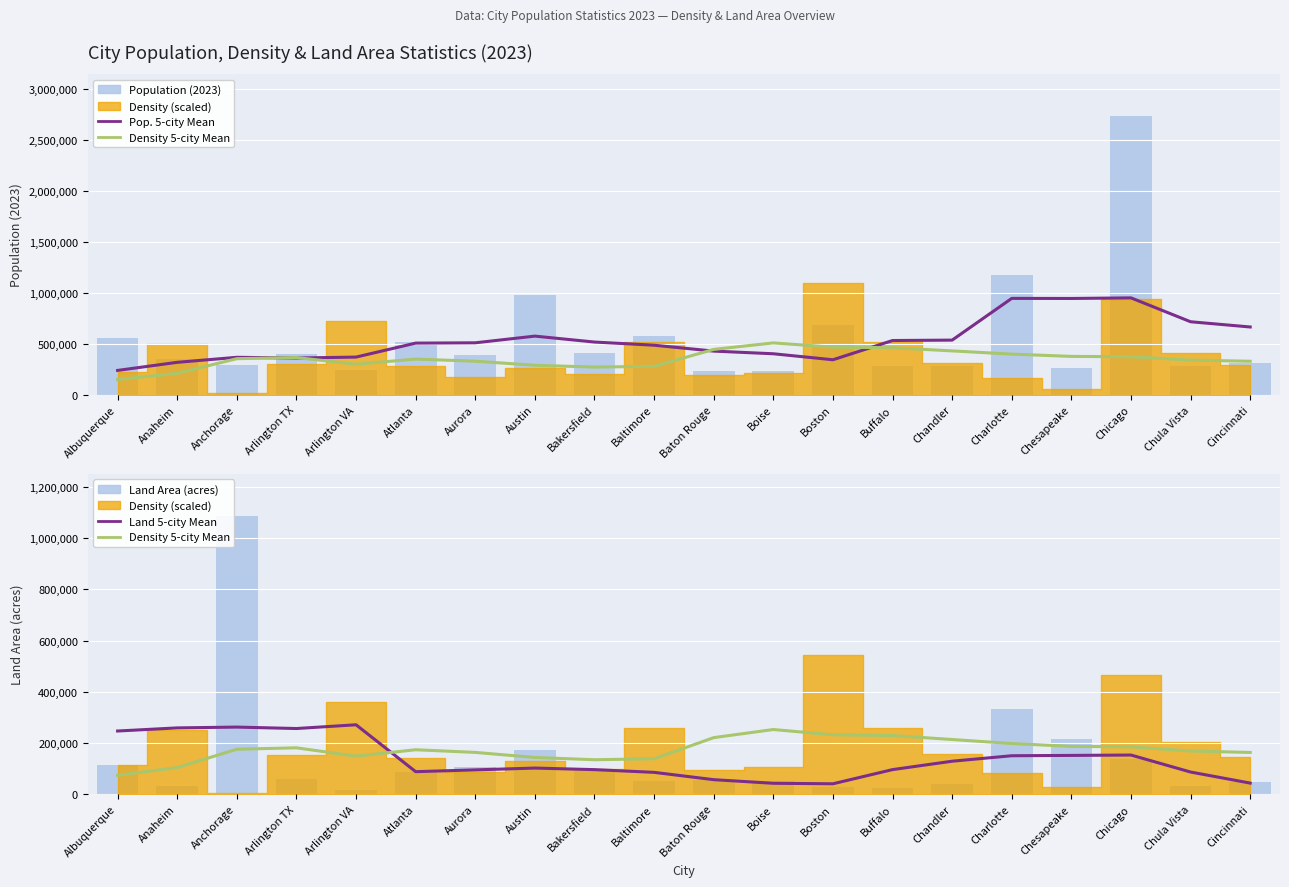

Reading right to left, extract all data points from this chart.

Population 5-city Mean: Cincinnati=663386.8	Chula Vista=714686.4	Chicago=948883.6	Chesapeake=943039.8	Charlotte=943859.0	Chandler=534698.0	Buffalo=530676.2	Boston=341955.4	Boise=400828.8	Baton Rouge=426892.4	Baltimore=484627.8	Bakersfield=515644.0	Austin=573862.0	Aurora=508256.2	Atlanta=505293.2	Arlington VA=368251.8	Arlington TX=359065.4	Anchorage=366040.0	Anaheim=316901.0	Albuquerque=237469.4
Density 5-city Mean (scaled): Cincinnati=163006.7	Chula Vista=168514.2	Chicago=184888.2	Chesapeake=186707.0	Charlotte=197814.8	Chandler=213520.6	Buffalo=229087.3	Boston=231880.5	Boise=252523.1	Baton Rouge=220837.6	Baltimore=138322.8	Bakersfield=134504.2	Austin=143449.8	Aurora=163192.3	Atlanta=173529.9	Arlington VA=148511.9	Arlington TX=181083.5	Anchorage=175548.2	Anaheim=103932.3	Albuquerque=73634.2
Population (2023): Cincinnati=308576.0	Chula Vista=277559.0	Chicago=2730799.0	Chesapeake=256498.0	Charlotte=1170986.0	Chandler=279357.0	Buffalo=281655.0	Boston=684994.0	Boise=236389.0	Baton Rouge=227382.0	Baltimore=573724.0	Bakersfield=411973.0	Austin=973671.0	Aurora=391470.0	Atlanta=518472.0	Arlington VA=245695.0	Arlington TX=397158.0	Anchorage=288464.0	Anaheim=345538.0	Albuquerque=553345.0
Land Area 5-city Mean: Cincinnati=43321.0	Chula Vista=86523.0	Chicago=152878.6	Chesapeake=151442.8	Charlotte=150150.2	Chandler=128763.2	Buffalo=95970.4	Boston=40623.0	Boise=42586.4	Baton Rouge=56679.2	Baltimore=85257.8	Bakersfield=95901.8	Austin=102006.4	Aurora=94926.2	Atlanta=87937.4	Arlington VA=271039.2	Arlington TX=256421.2	Anchorage=262050.6	Anaheim=258867.0	Albuquerque=246702.2
Land Area (acres): Cincinnati=48681.0	Chula Vista=31767.0	Chicago=136157.0	Chesapeake=216010.0	Charlotte=331778.0	Chandler=41502.0	Buffalo=25304.0	Boston=29222.0	Boise=52046.0	Baton Rouge=55041.0	Baltimore=51319.0	Bakersfield=95768.0	Austin=172115.0	Aurora=105266.0	Atlanta=85564.0	Arlington VA=15918.0	Arlington TX=60824.0	Anchorage=1087624.0	Anaheim=32176.0	Albuquerque=113711.0